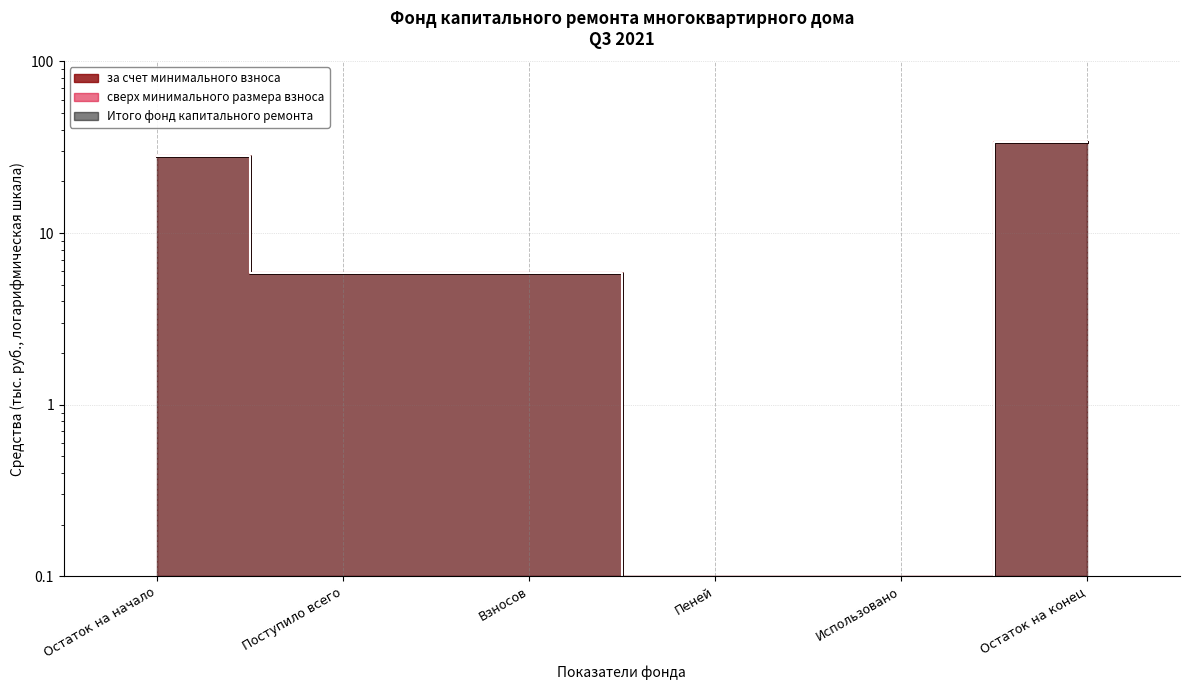

How many data points does each series have?

6